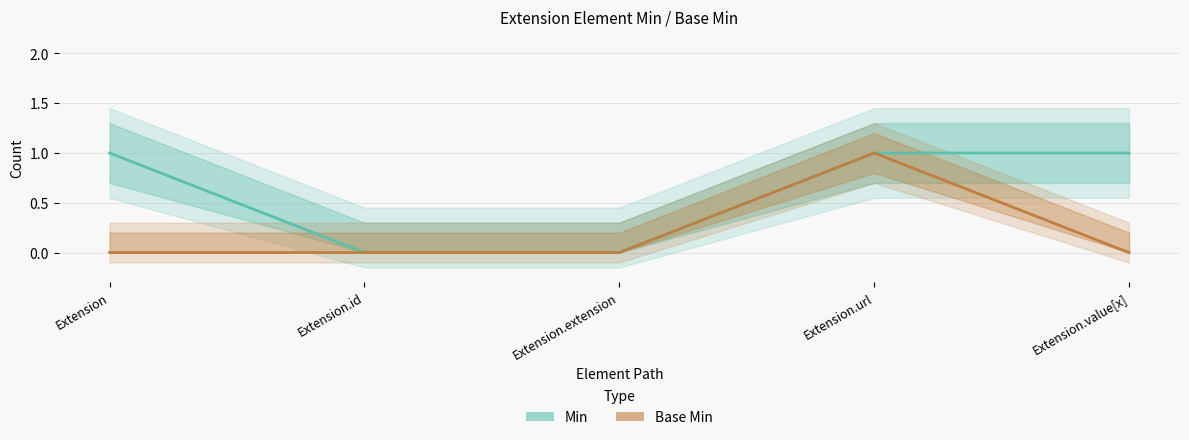

Rank the series by their average value, from highest to lowest.

Min, Base Min